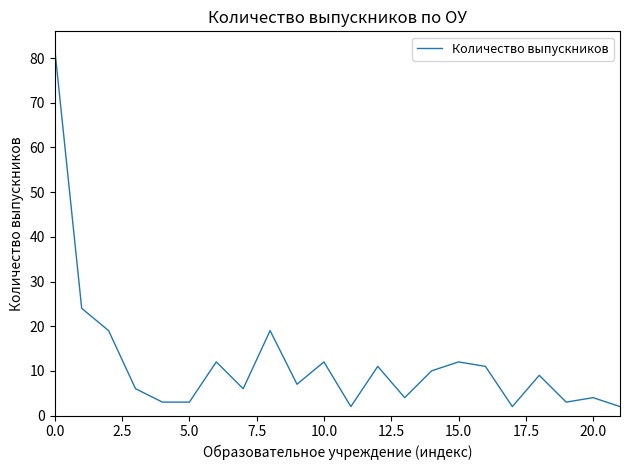

What is the maximum value shown in the chart?

82